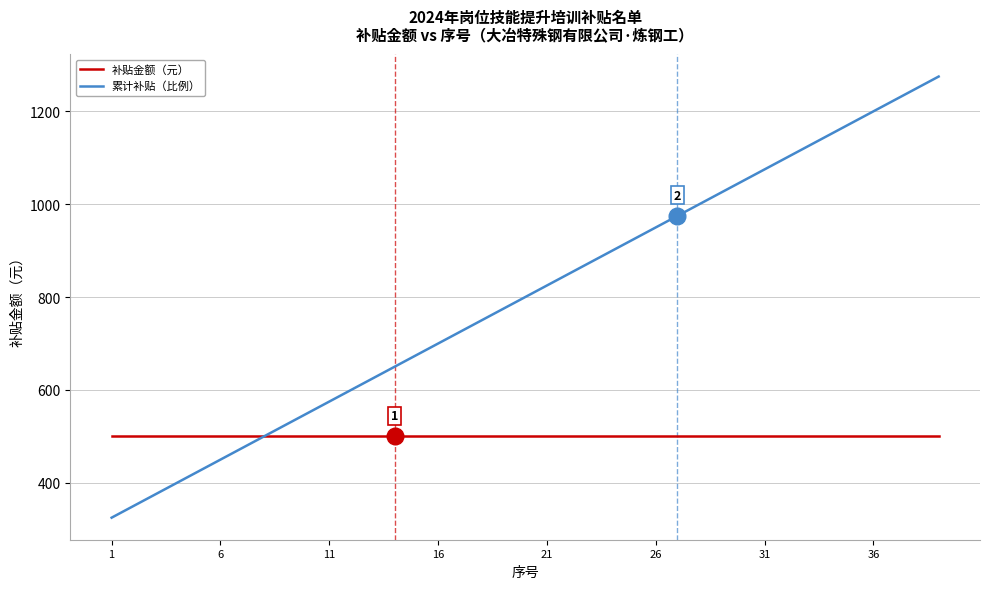

Rank the series by their maximum value, from highest to lowest.

累计补贴（比例）, 补贴金额（元）